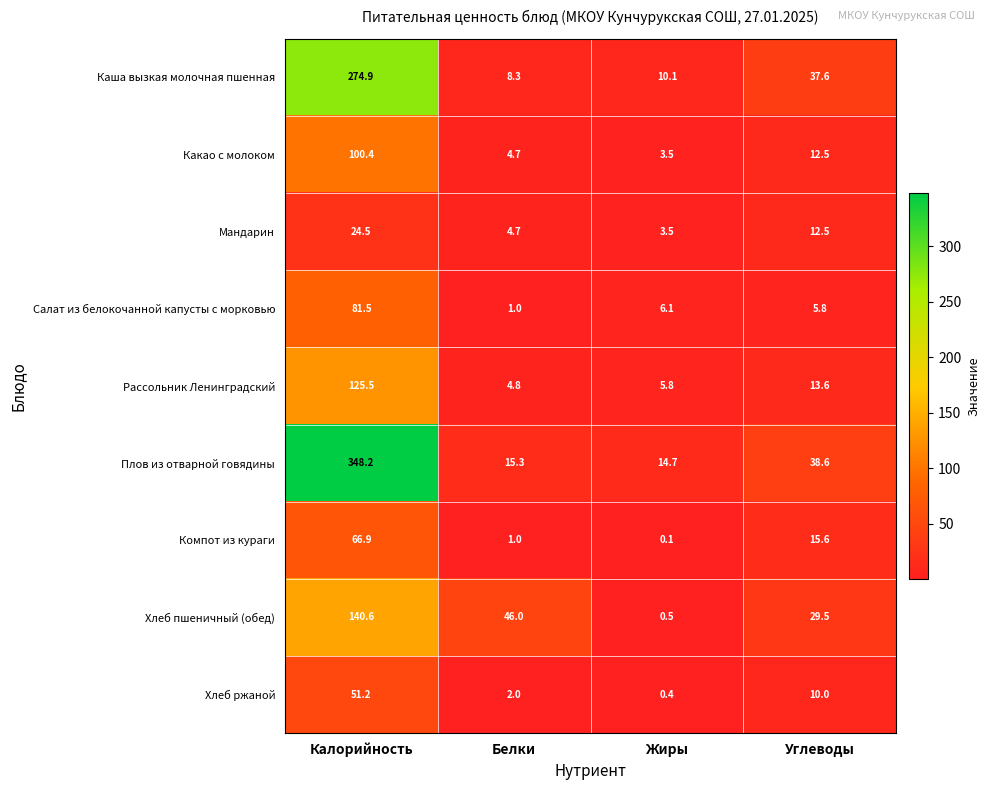

The value of Мандарин at Жиры is 3.5. True or false?

True